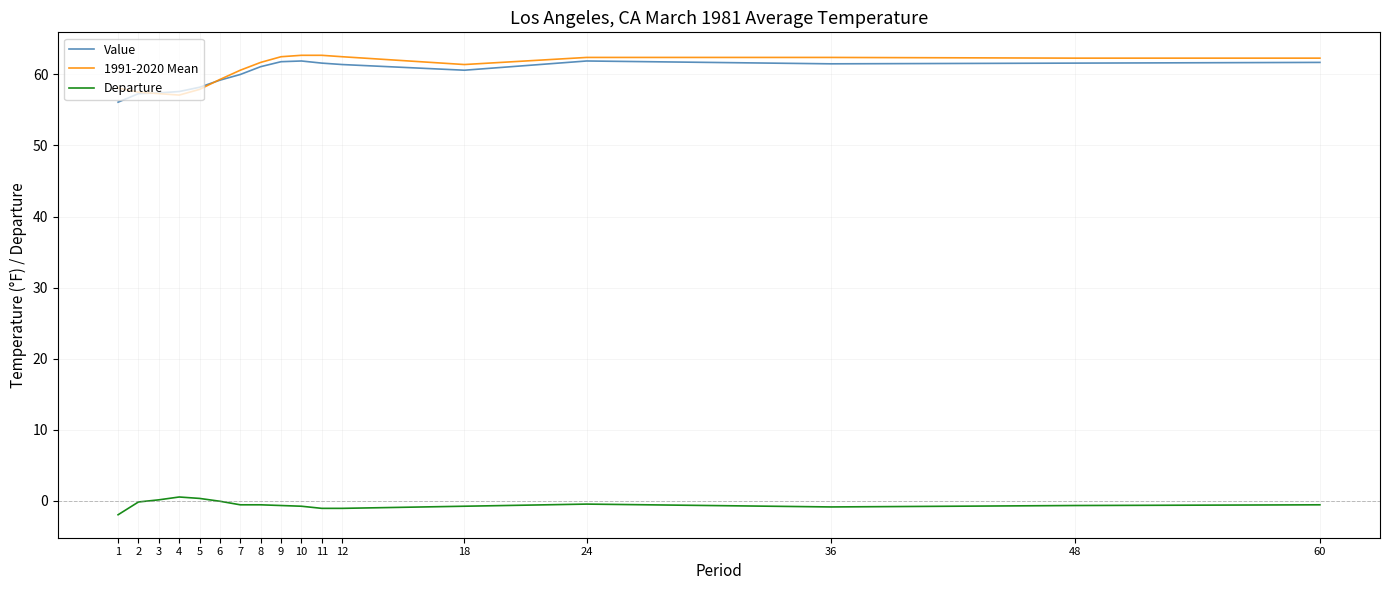

True or false: Departure and 1991-2020 Mean intersect in this chart.

False